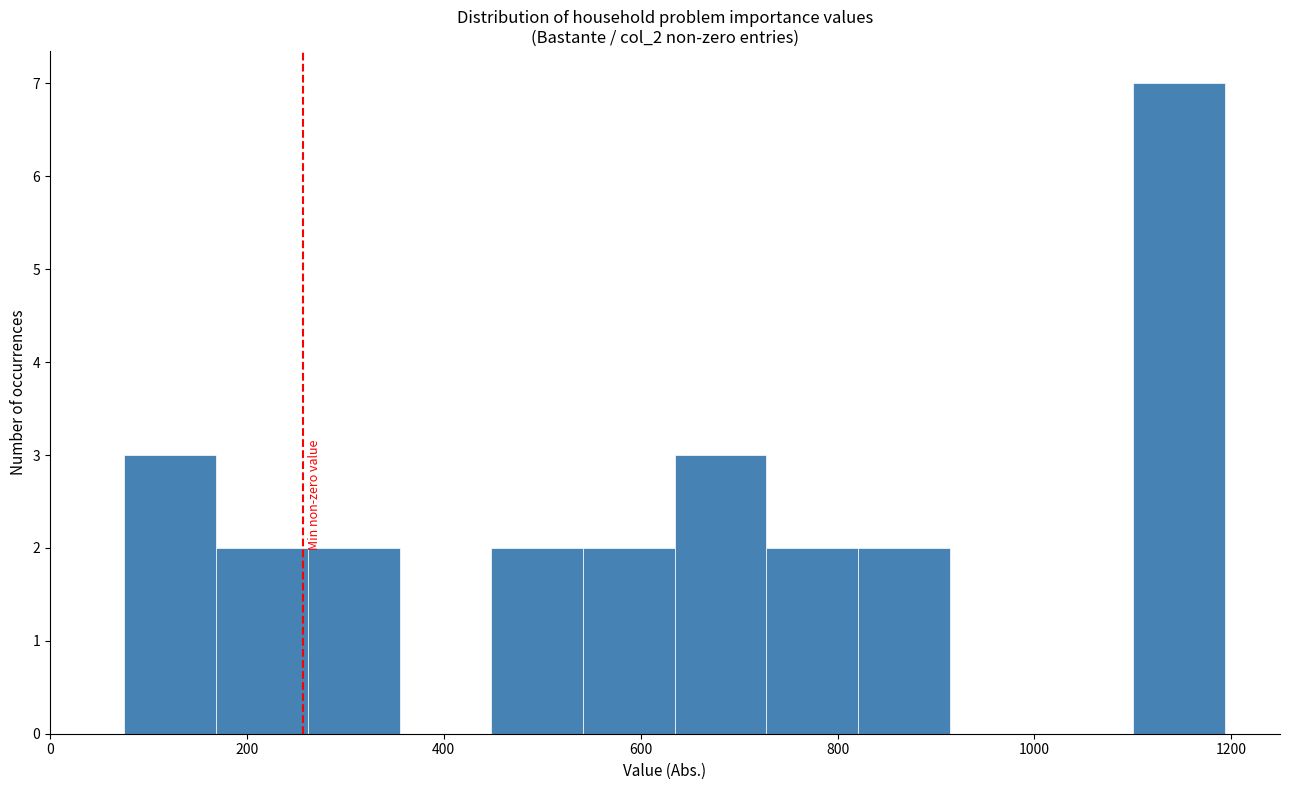

Reading left to right, list every bar in this chart as the range it spans on the x-axis followed by its height. Neither the bar edges nor the heights are printed on the chart, so give them approximately, as read against the axes.

80 to 160: 3
160 to 260: 2
260 to 360: 2
360 to 440: 0
440 to 540: 2
540 to 640: 2
640 to 720: 3
720 to 820: 2
820 to 920: 2
920 to 1000: 0
1000 to 1100: 0
1100 to 1200: 7